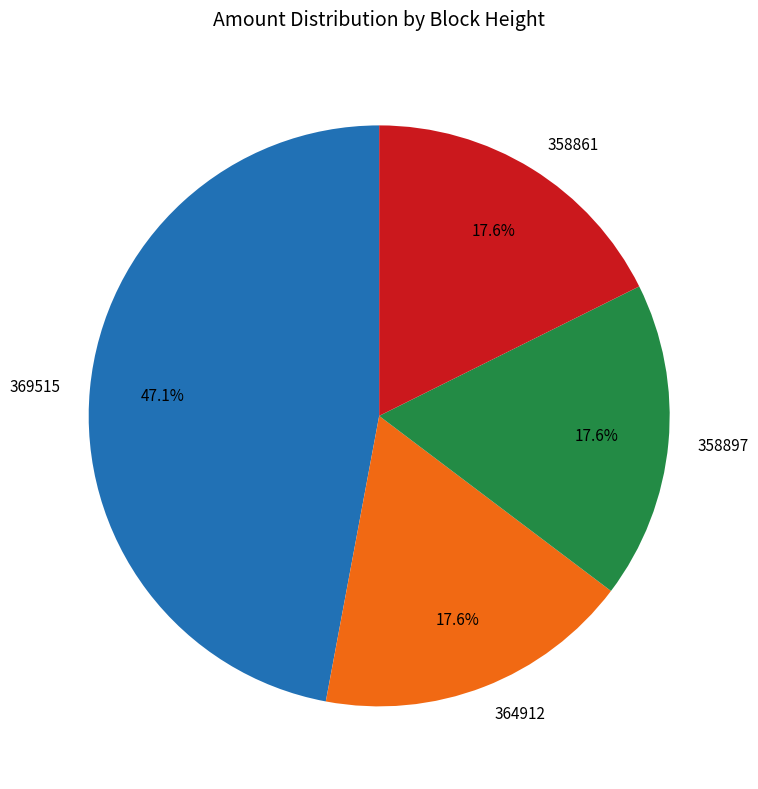

Is the sum of 364912 and 358897 greater than half?

No